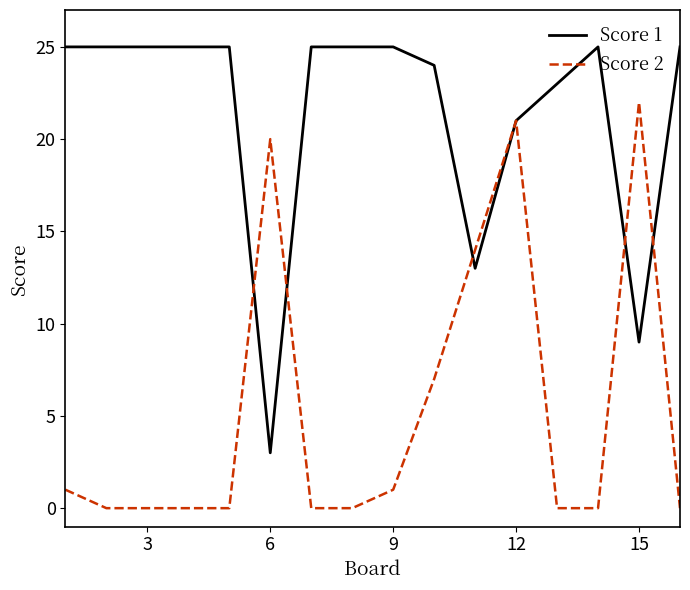

What are all the series names shown in the legend?

Score 1, Score 2